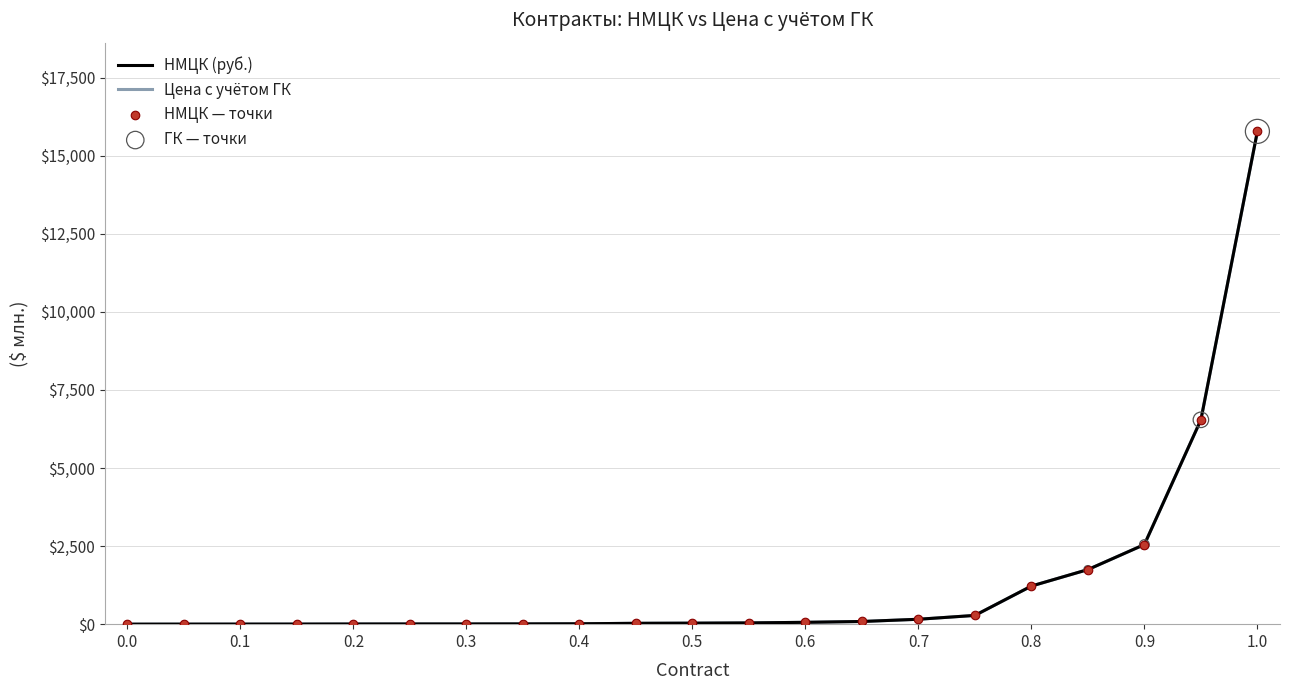

What is the maximum value for НМЦК (руб.)?

15781.3